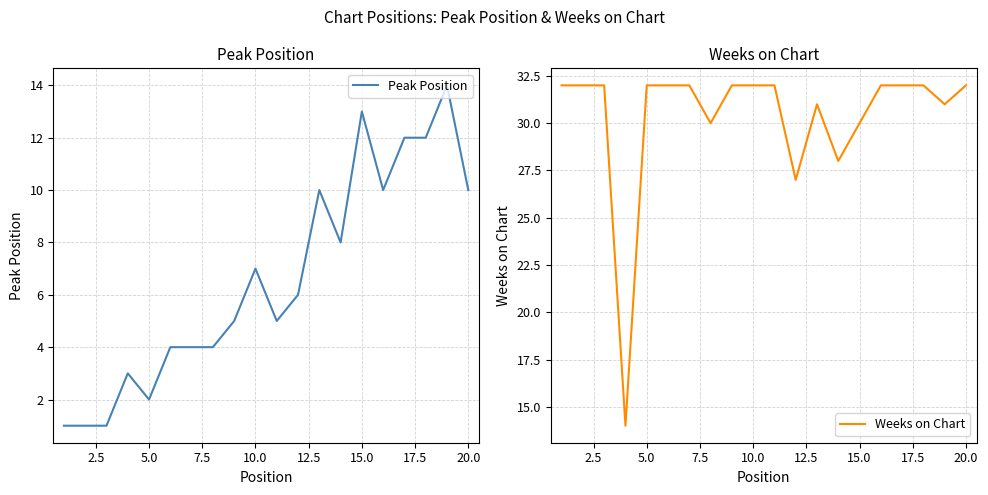

True or false: Peak Position has a value of 1 at 5.0.

False